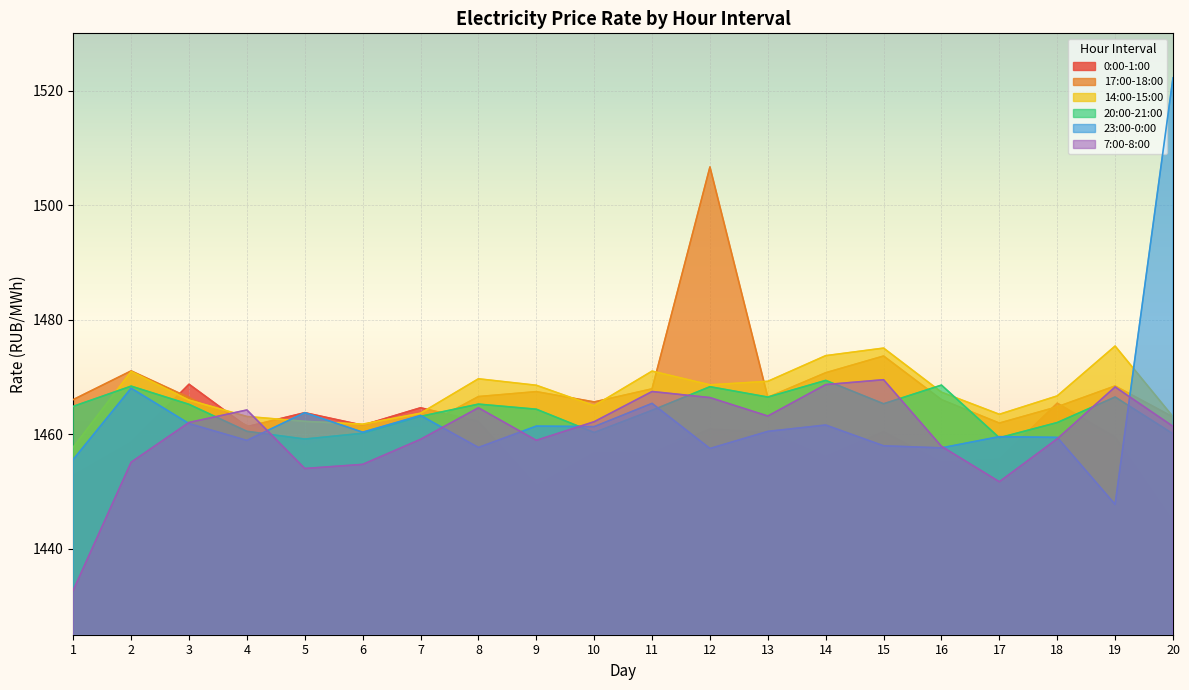

List the labels in order of 7:00-8:00 value, largest first.

15, 14, 19, 11, 12, 8, 4, 13, 10, 3, 20, 18, 7, 9, 16, 2, 6, 5, 17, 1